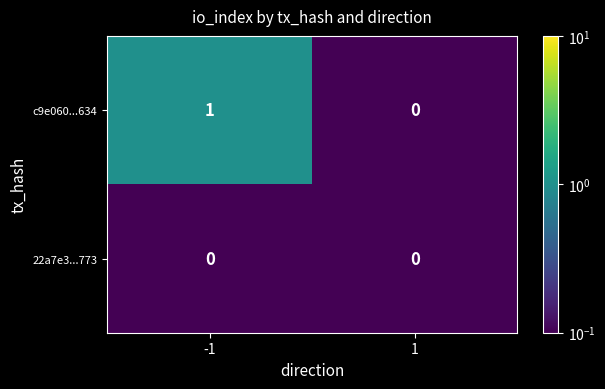

Rank the series by their maximum value, from lowest to highest.

22a7e3...773, c9e060...634